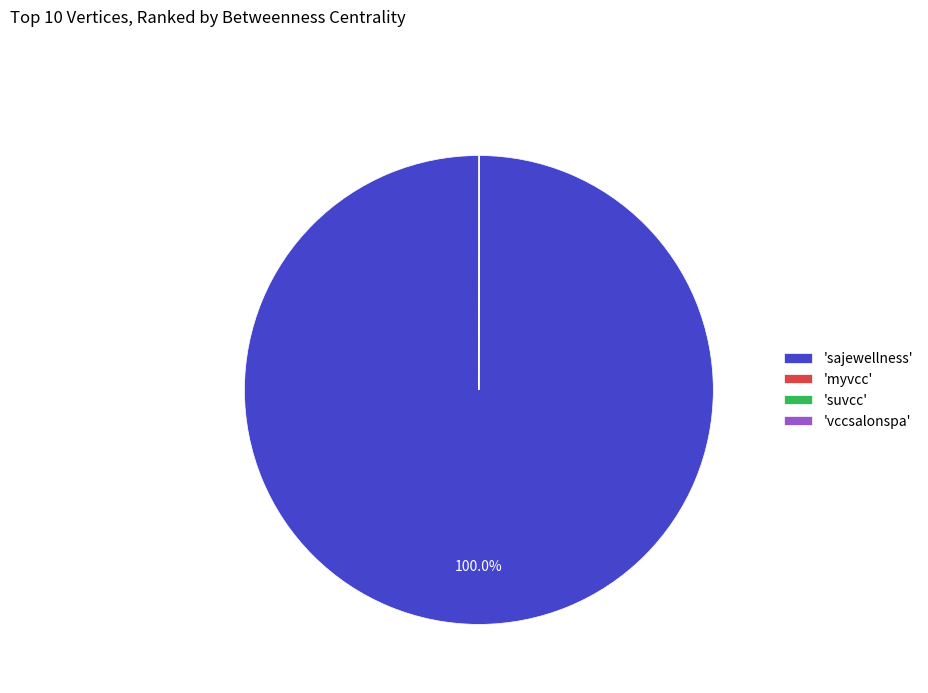

Is there any slice that represents more than half of the pie?

Yes